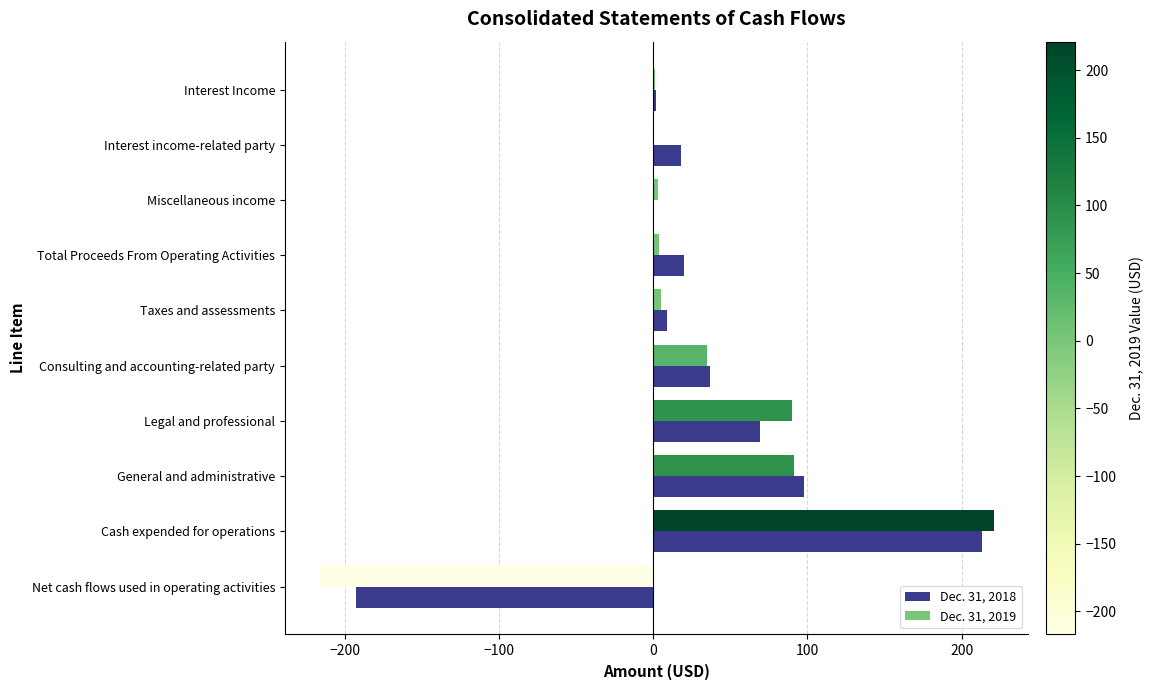

Count the number of data series in this chart.

2